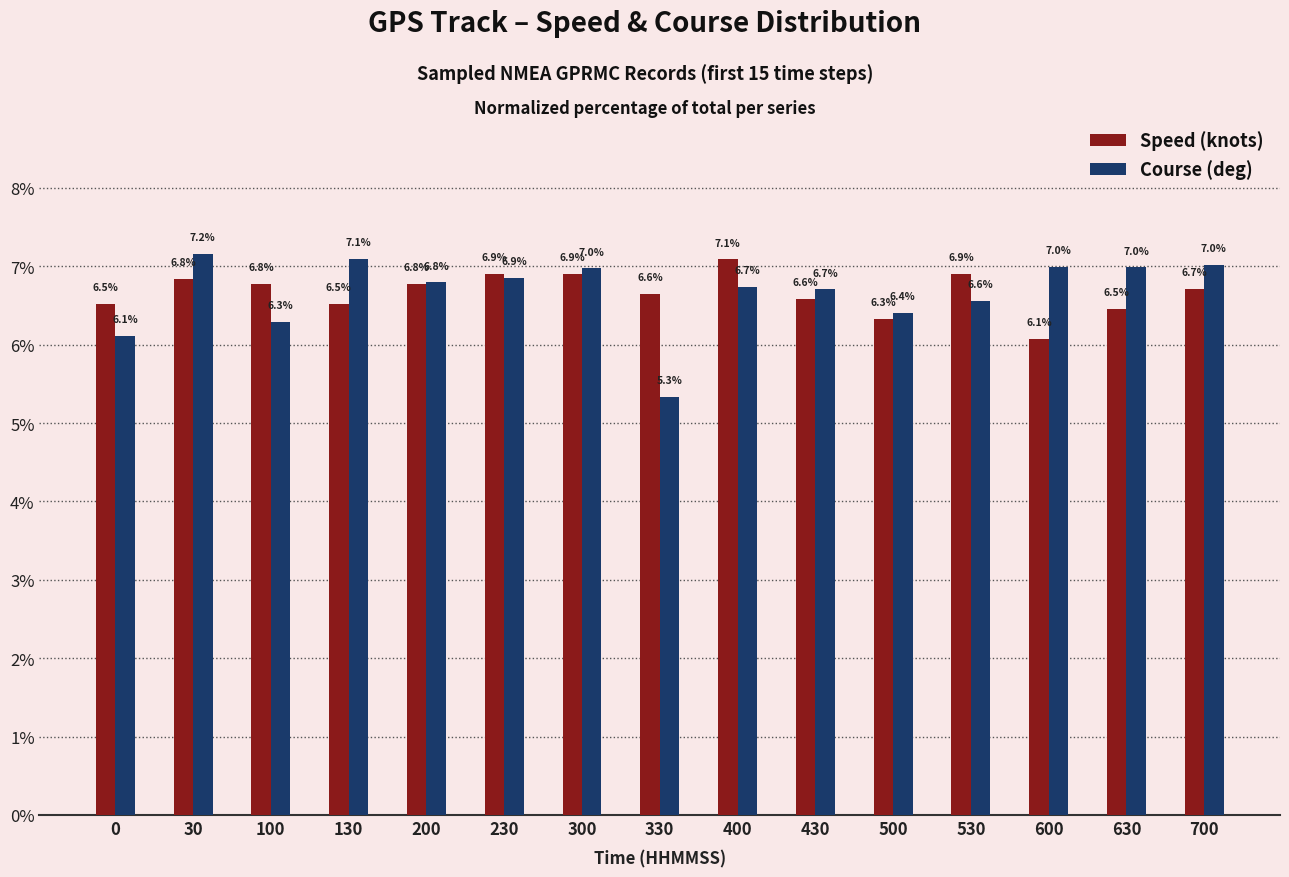

Rank the series by their maximum value, from highest to lowest.

Course (deg), Speed (knots)